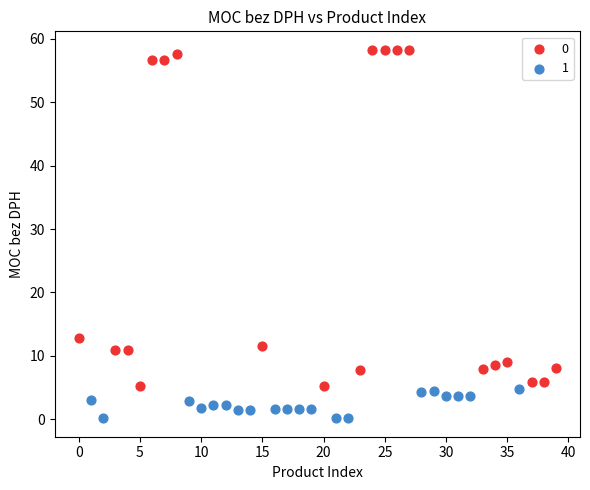

What are all the series names shown in the legend?

0, 1